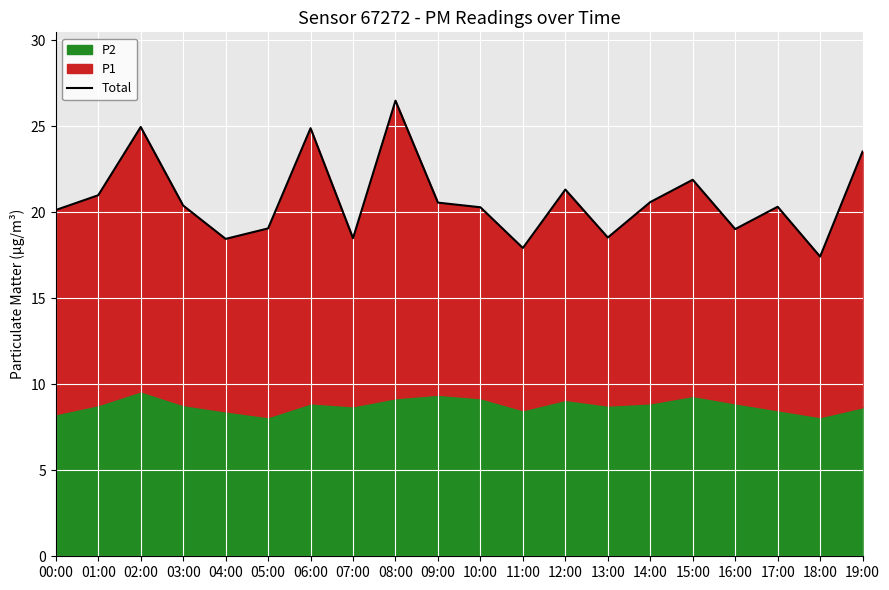

Approximately how many times larger is the value at 18:00 compared to 05:00?

0.9